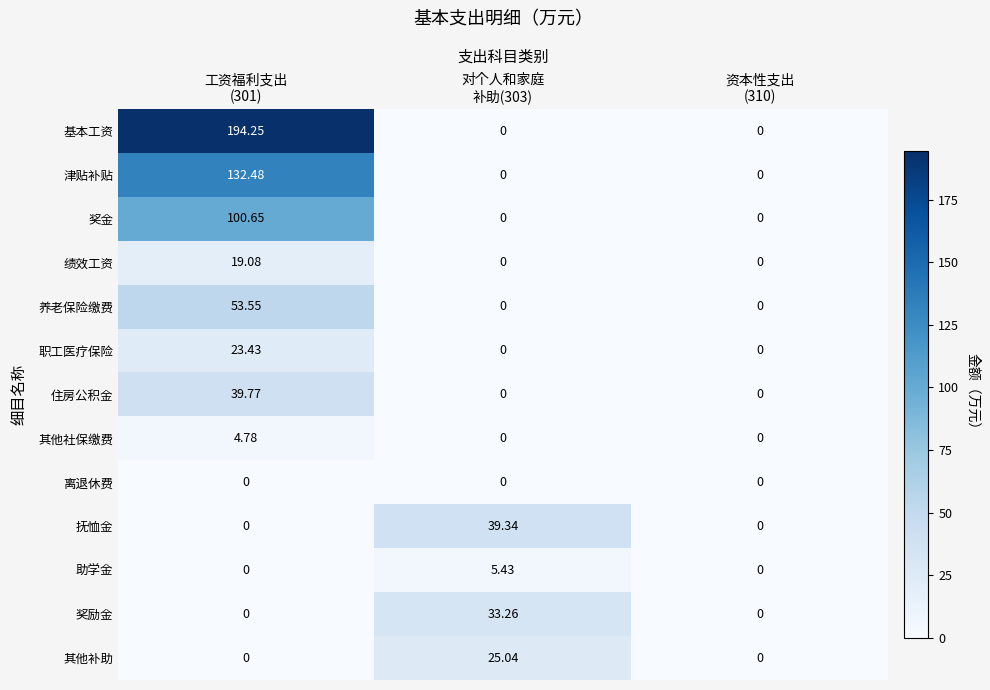

Which series has the largest range (max minus min)?

基本工资